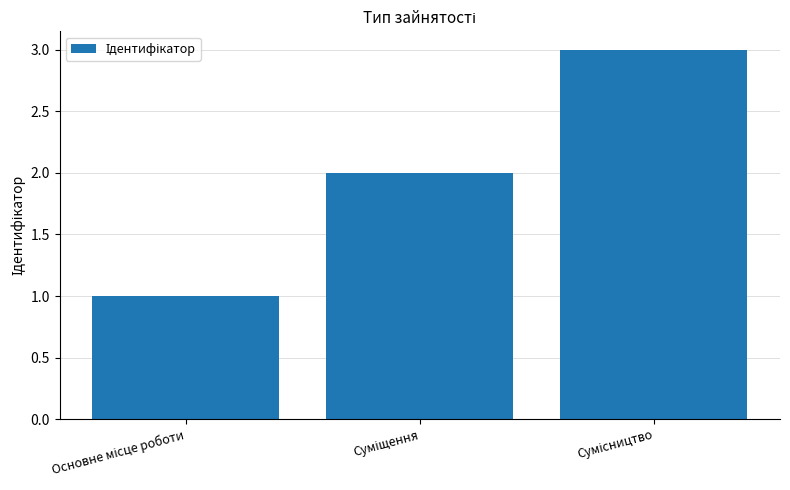

What is the value of the 1st bar from the left?

1